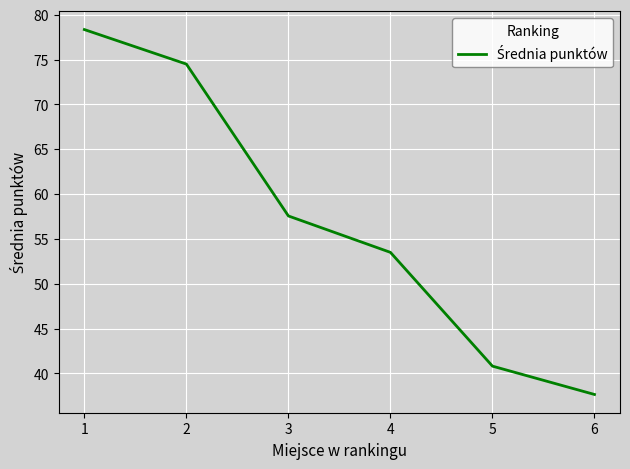

What is the sum of the values at 1 and 6?

116.0